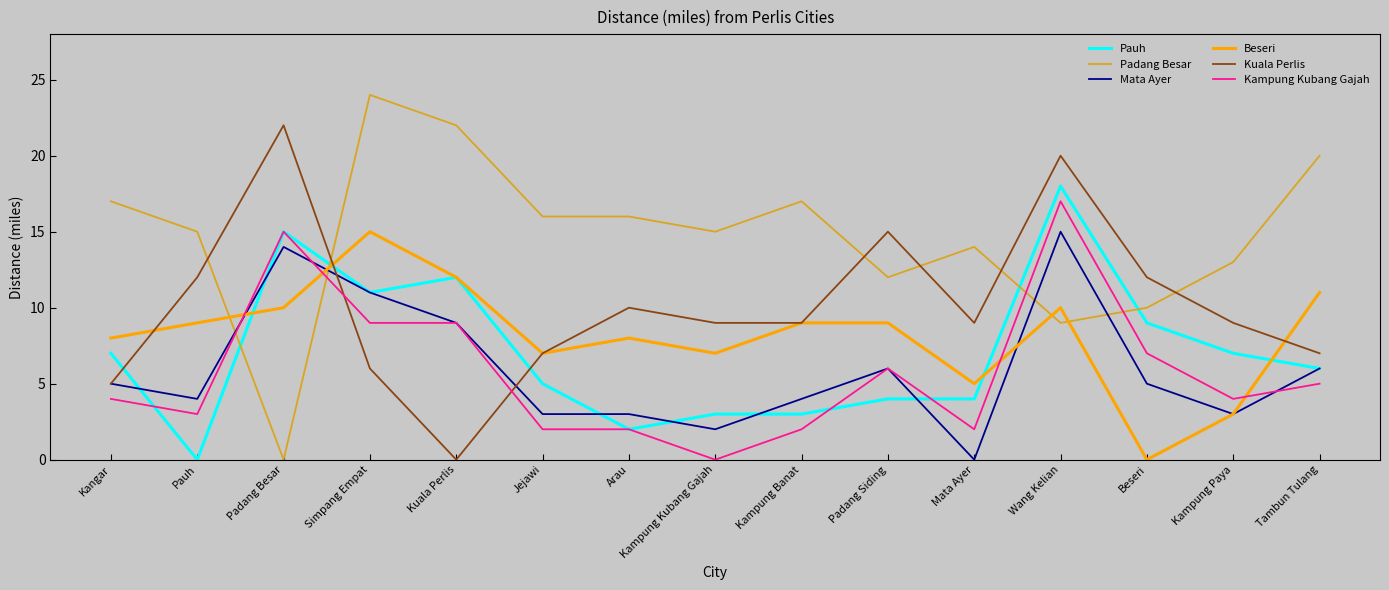

What is the greatest value displayed?

24